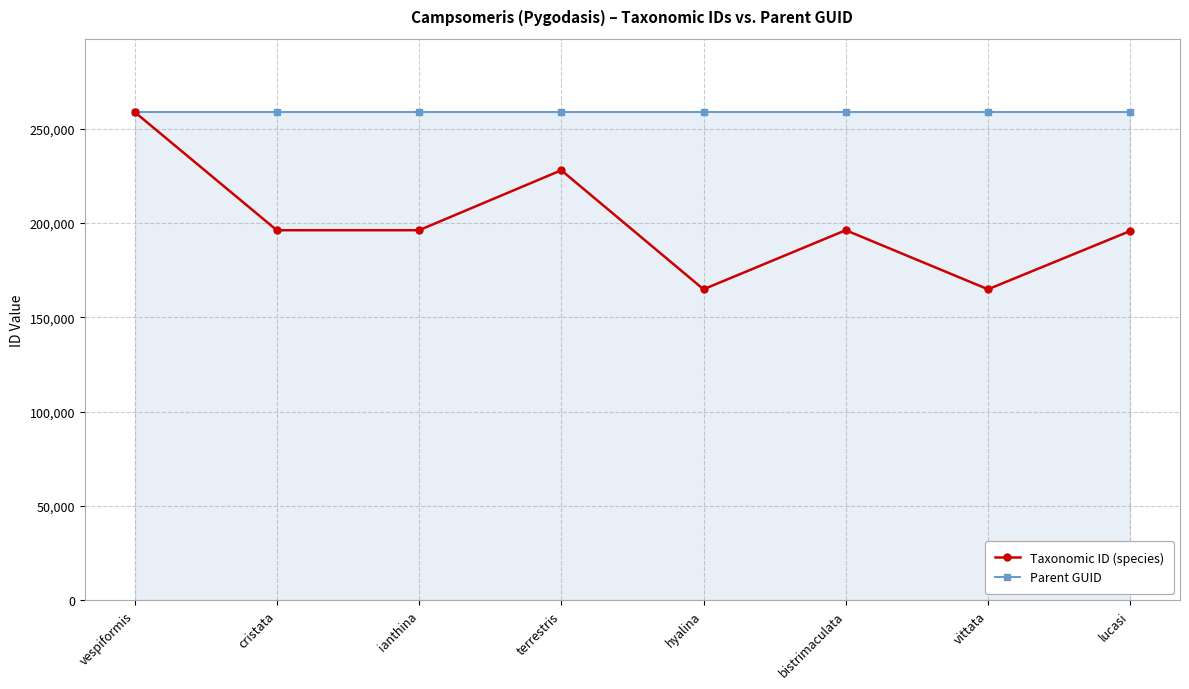

The Parent GUID series shows 258933 at hyalina. True or false?

True